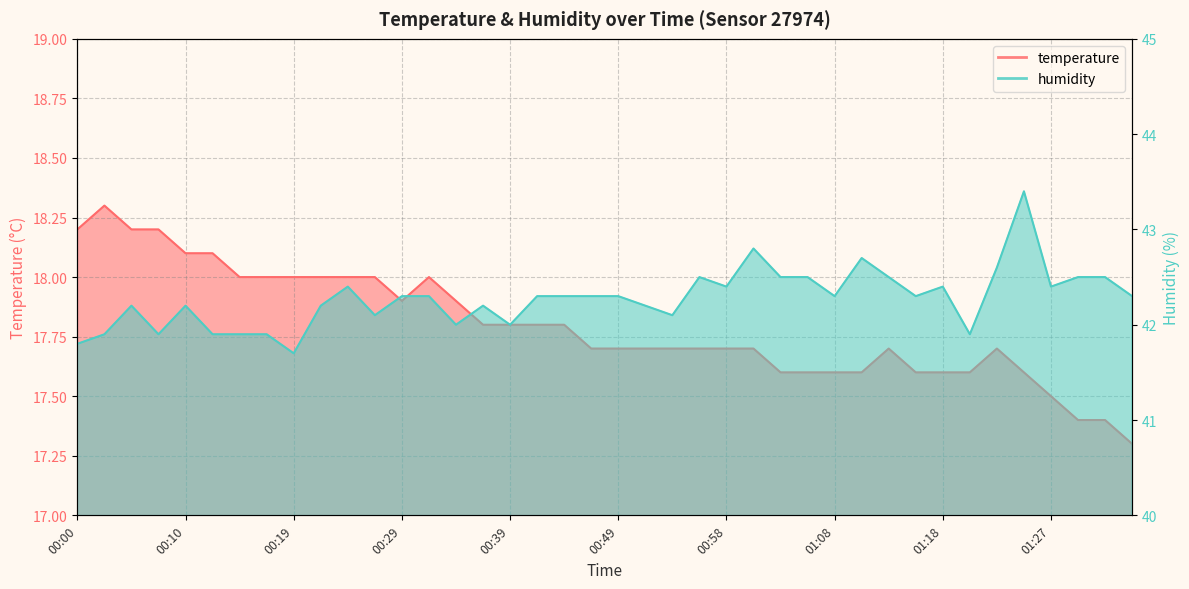

At which label is temperature closest to 17?

01:35